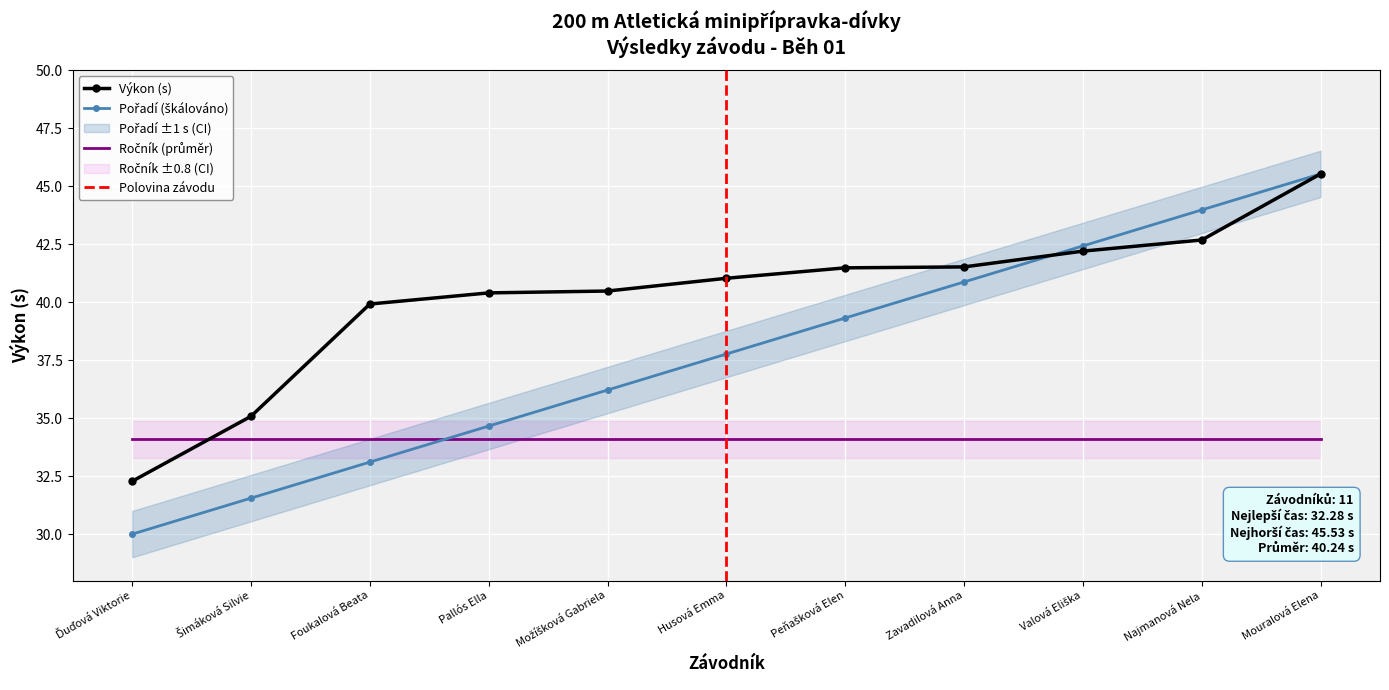

Which series has the largest total across all categories?

Výkon